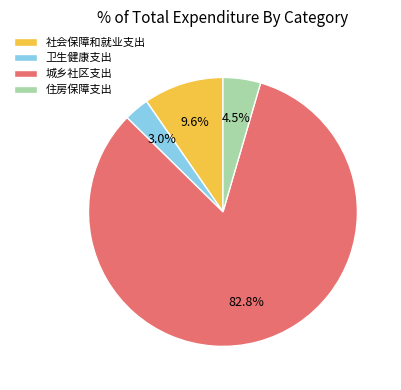

To the nearest percent, what is the difference between the largest and smallest slice percentages?

80%